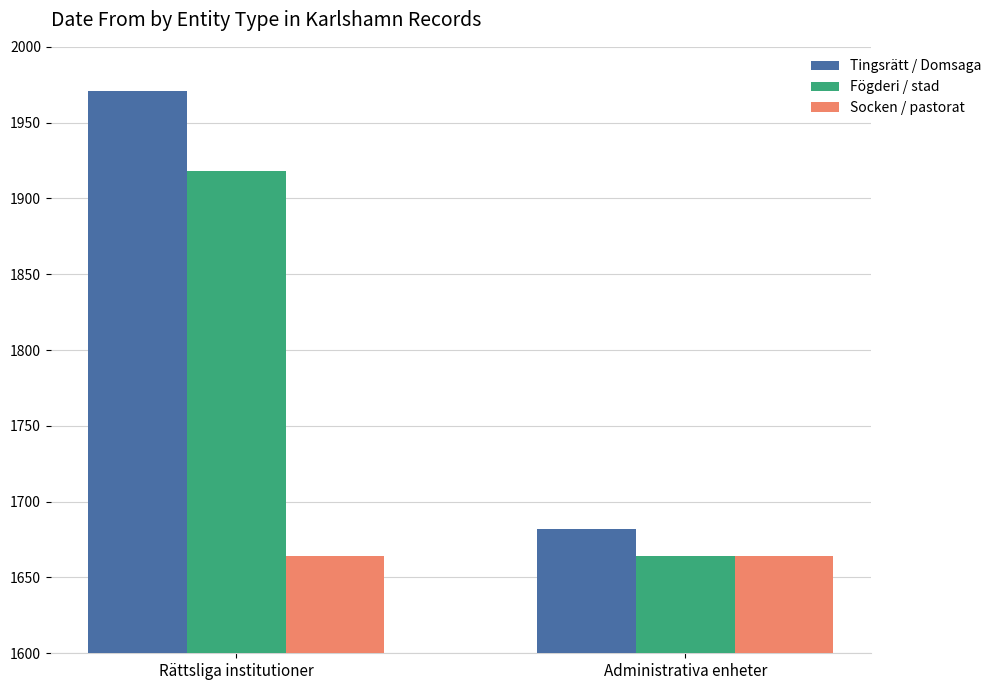

What is the spread (max minus min) of values at Rättsliga institutioner?

307